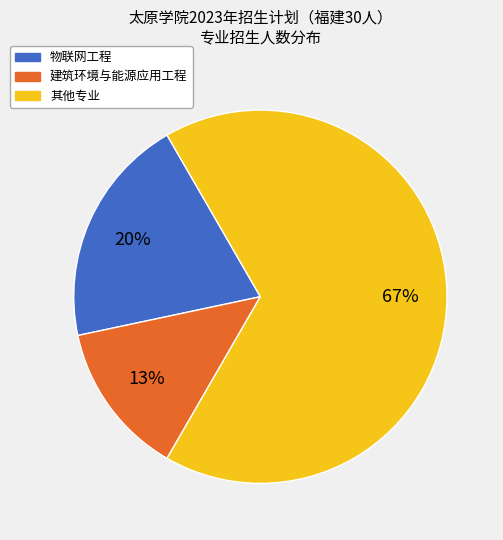

To the nearest percent, what is the average slice percentage?

33%